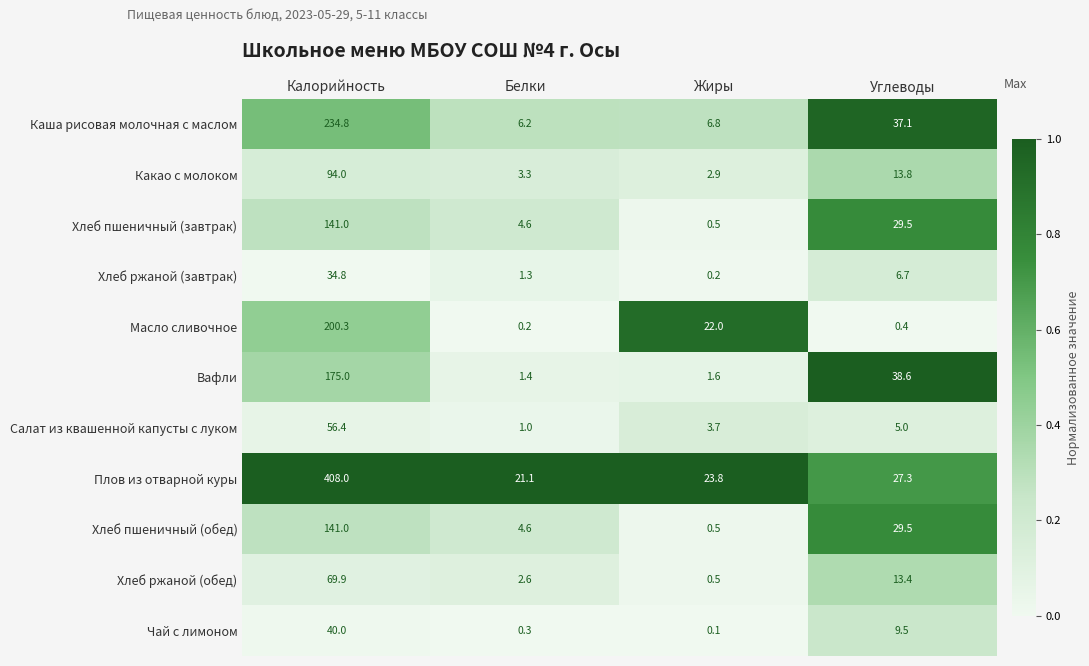

What is the spread (max minus min) of values at Углеводы?

38.2